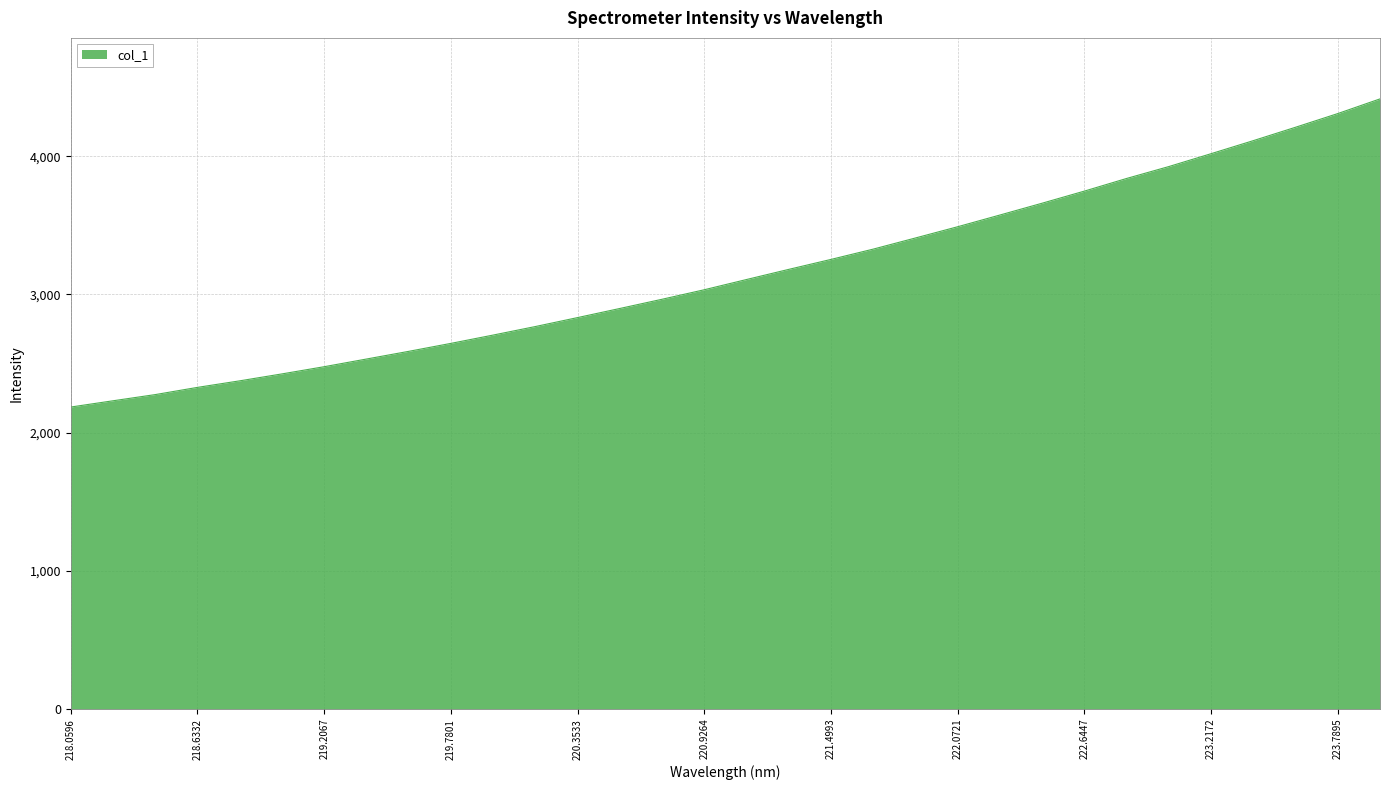

What is the greatest value displayed?

4415.7